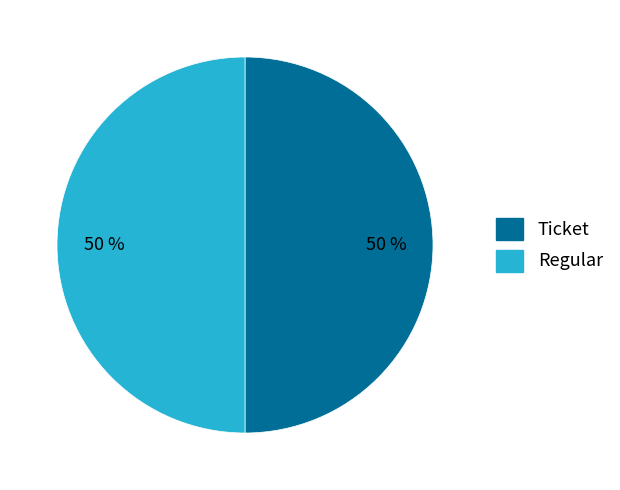

How many slices are in this pie chart?

2